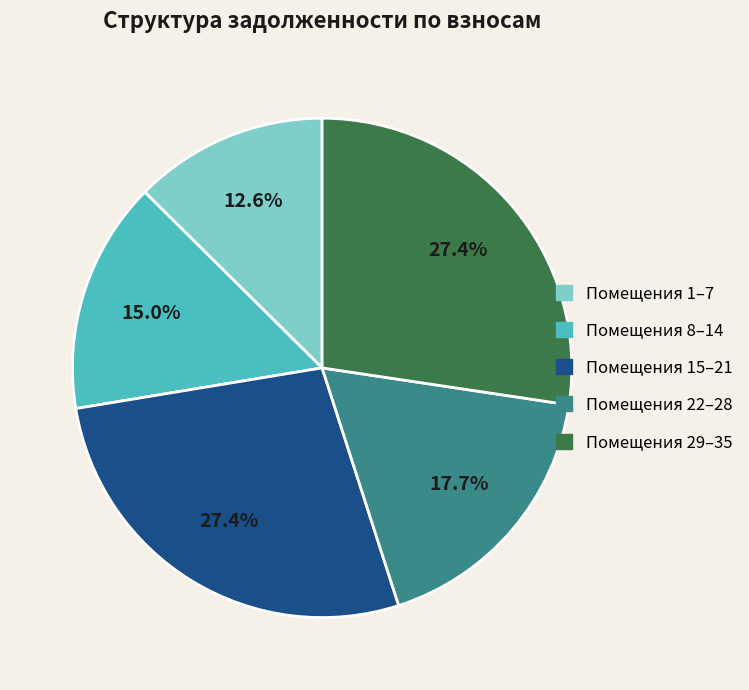

Is there a majority slice in this chart?

No